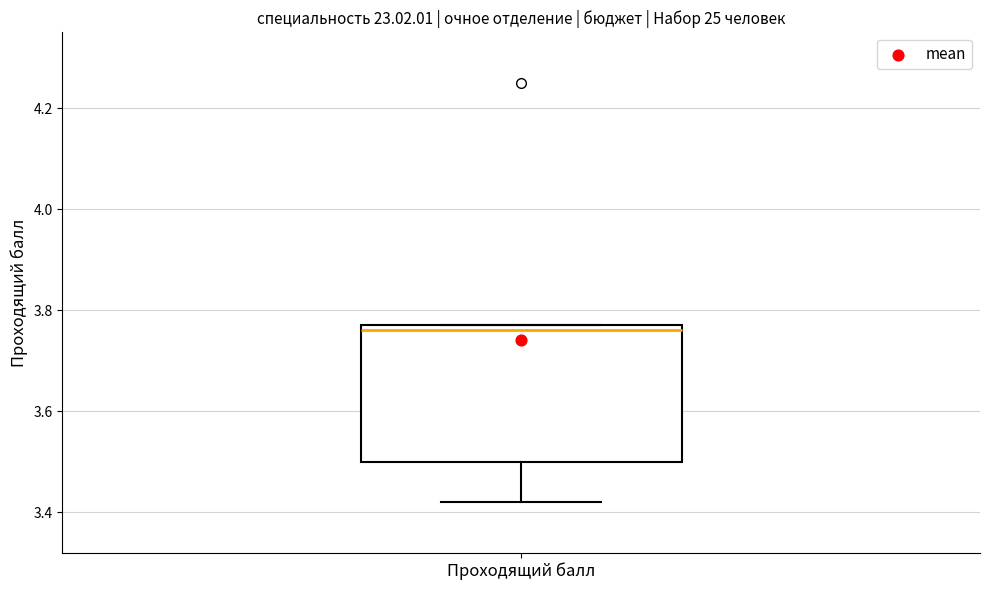

Transcribe this box plot: give where the median line is, the range the box spans, and where the two whiskers end, as read against the y-axis. The values are not printed on the chart, so give them approximately, as read against the axis.

median 3.76, box 3.50 to 3.78, whiskers 3.42 to 3.78